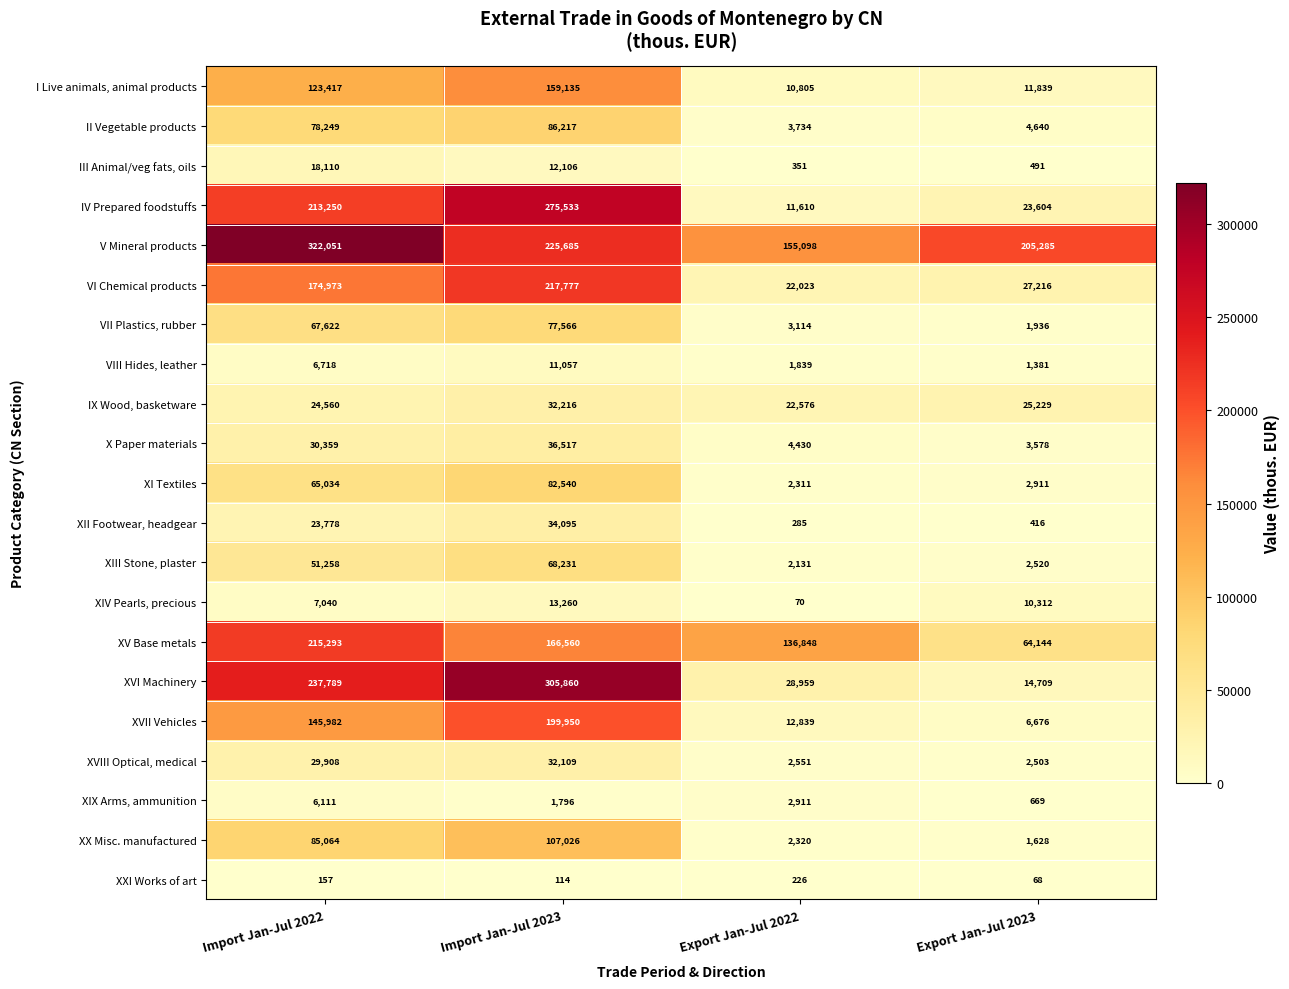

What is the total value across all series at Export Jan-Jul 2023?

411755